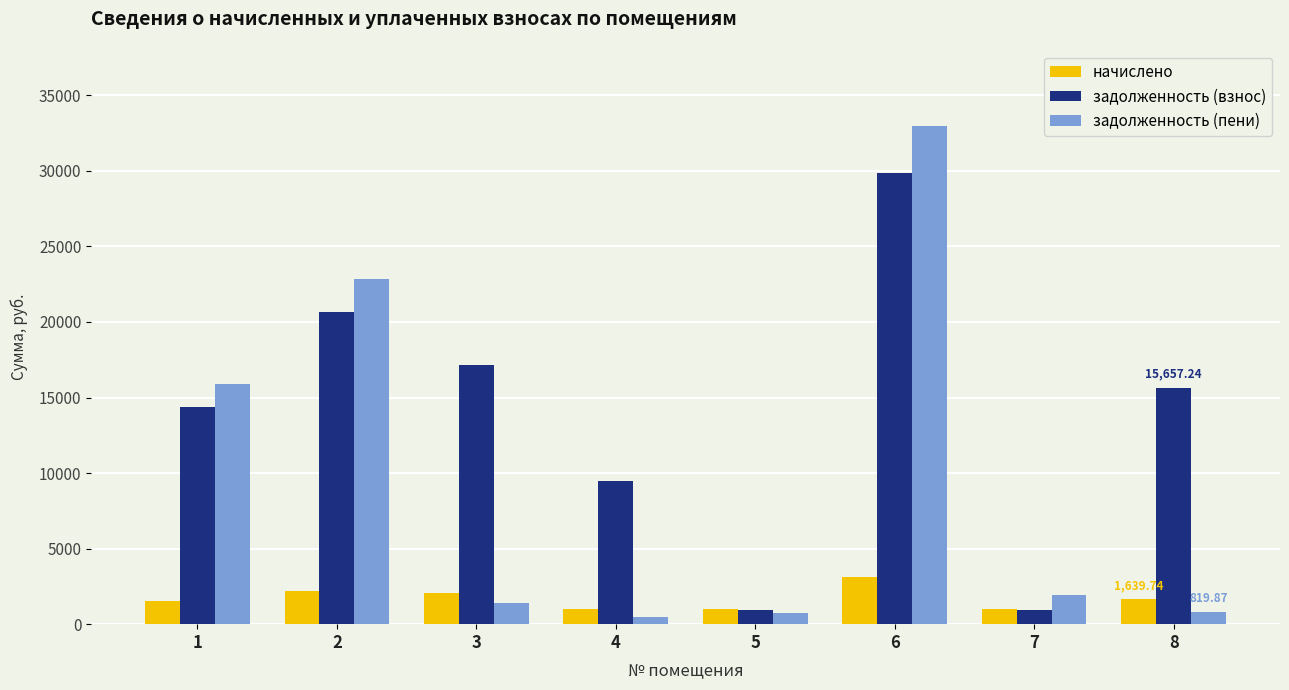

How many bars are there in total?

24